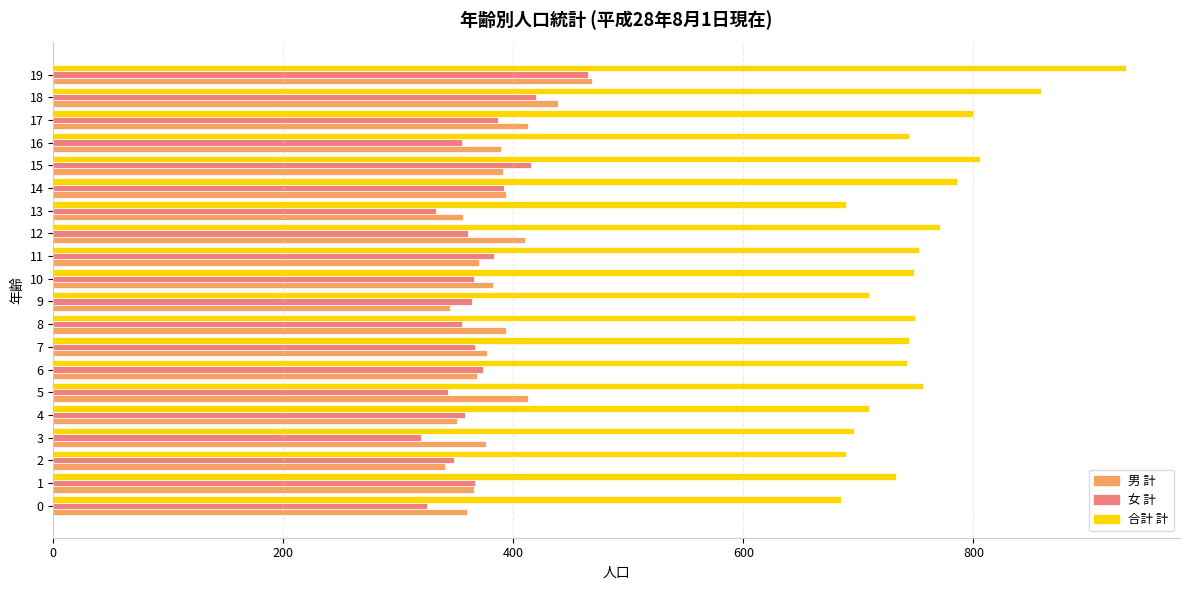

What is the minimum value shown in the chart?

320